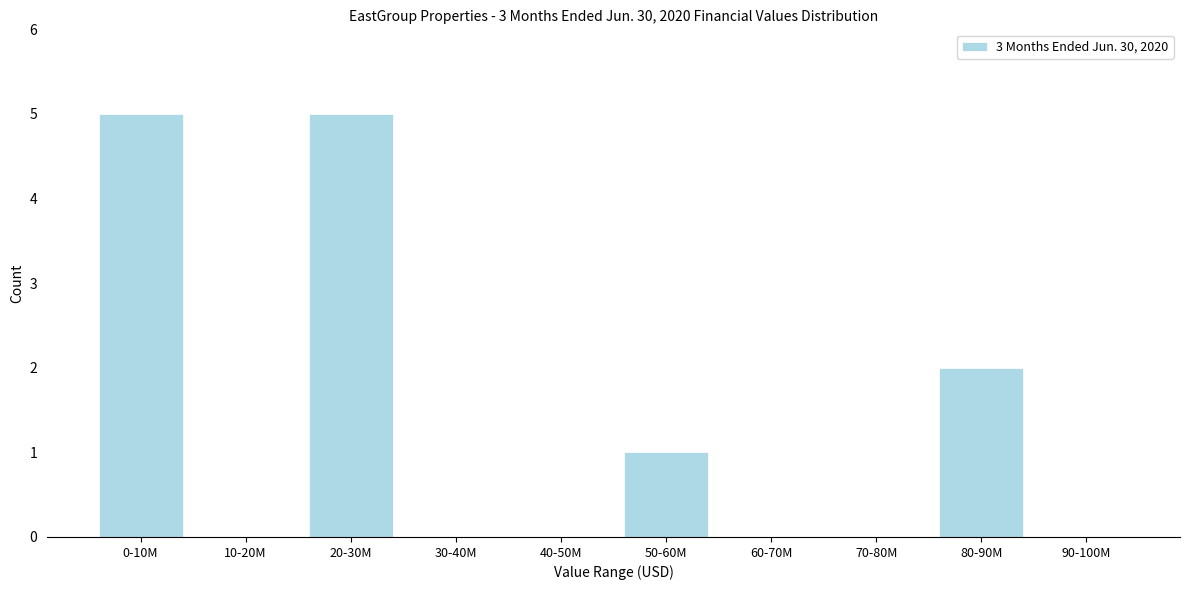

Reading left to right, transcribe all the data shown in this chart.

0-10M=5	10-20M=0	20-30M=5	30-40M=0	40-50M=0	50-60M=1	60-70M=0	70-80M=0	80-90M=2	90-100M=0